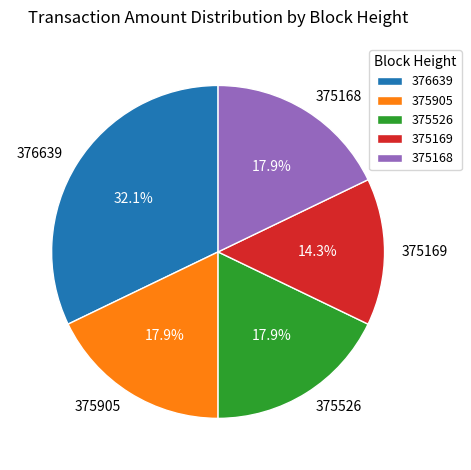

How much of the chart is everything except 375169?

85.7%